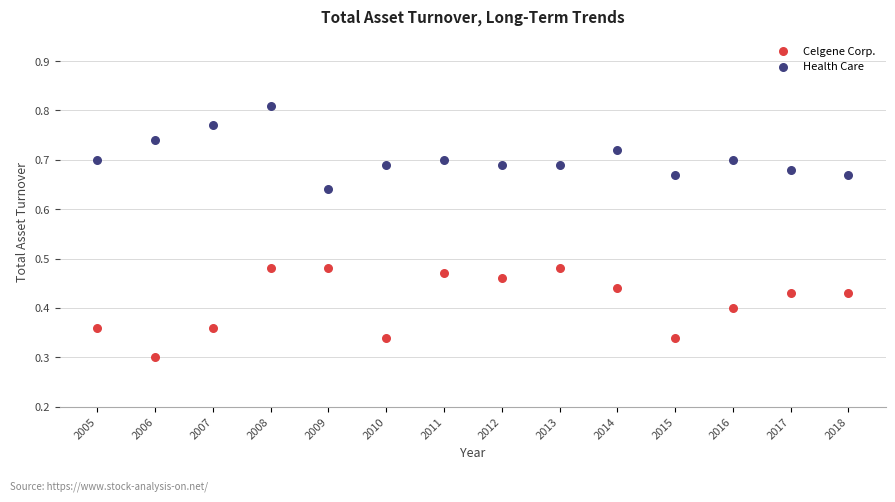

Across all data points, what is the range of X values (max minus min)?

13.0